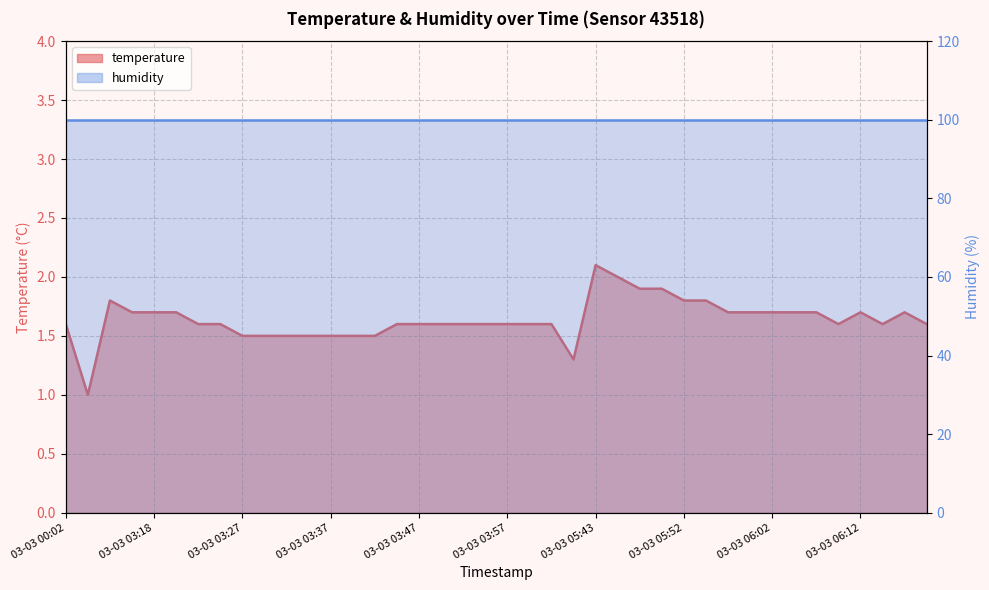

How many data points are above 1?

39